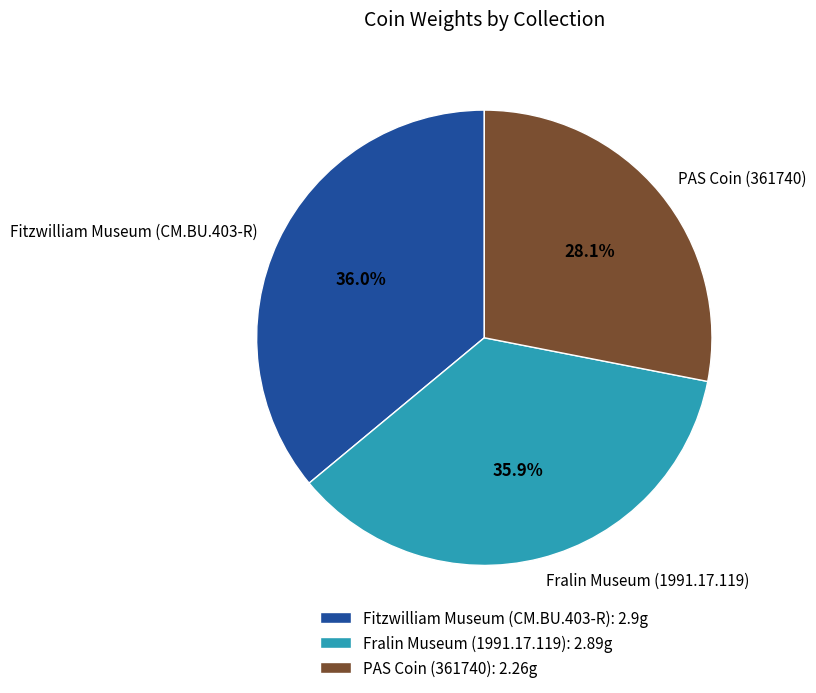

Which category has the smallest portion of the pie?

PAS Coin (361740)